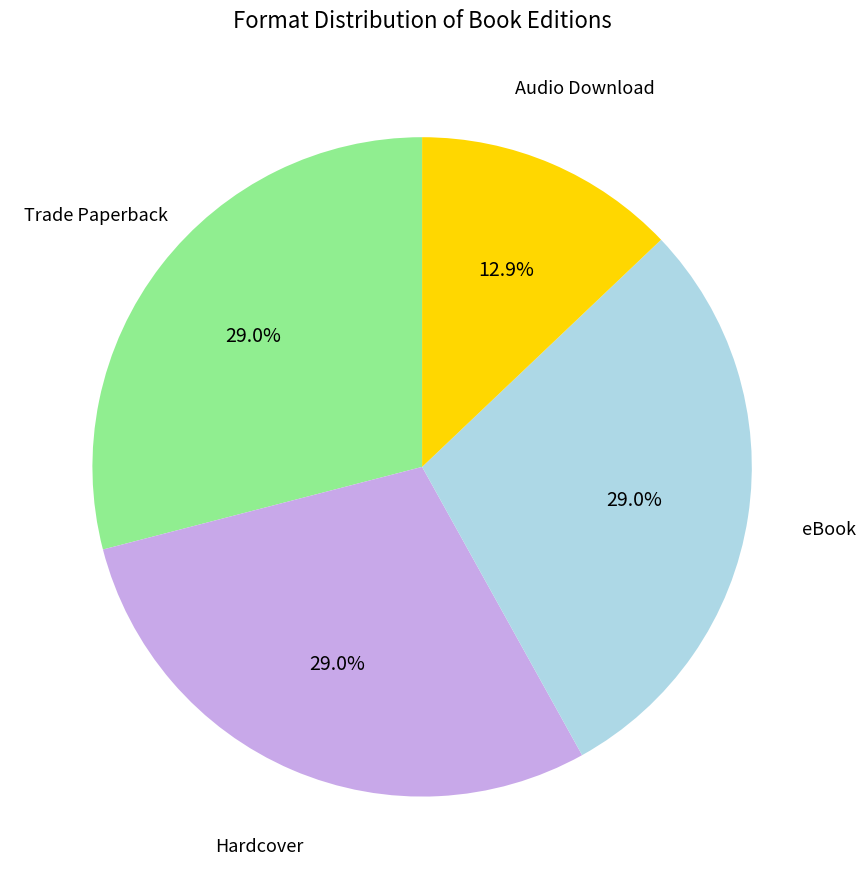

Count the number of slices in the pie.

4